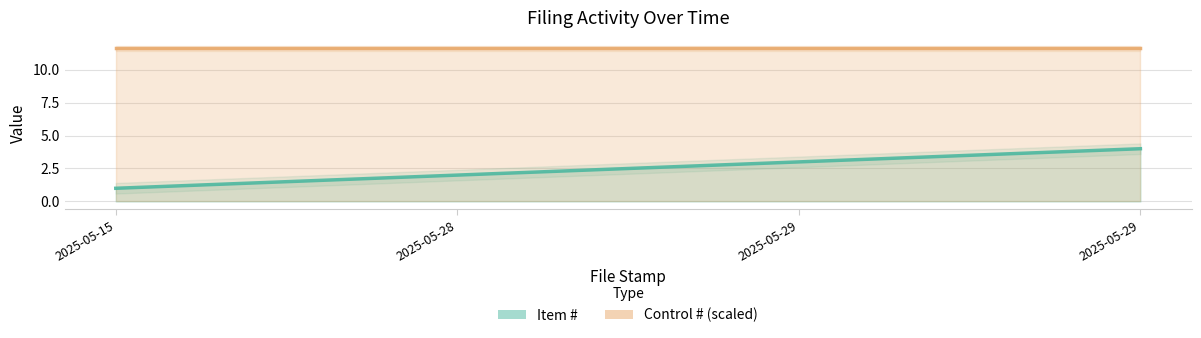

At which category is the sum across all series the highest?

2025-05-29